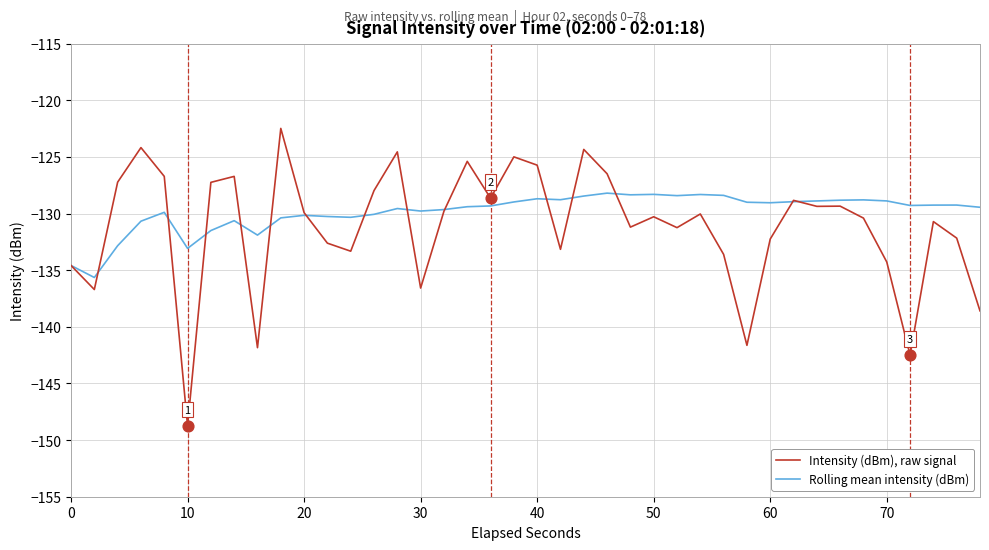

What is the smallest value displayed?

-148.8